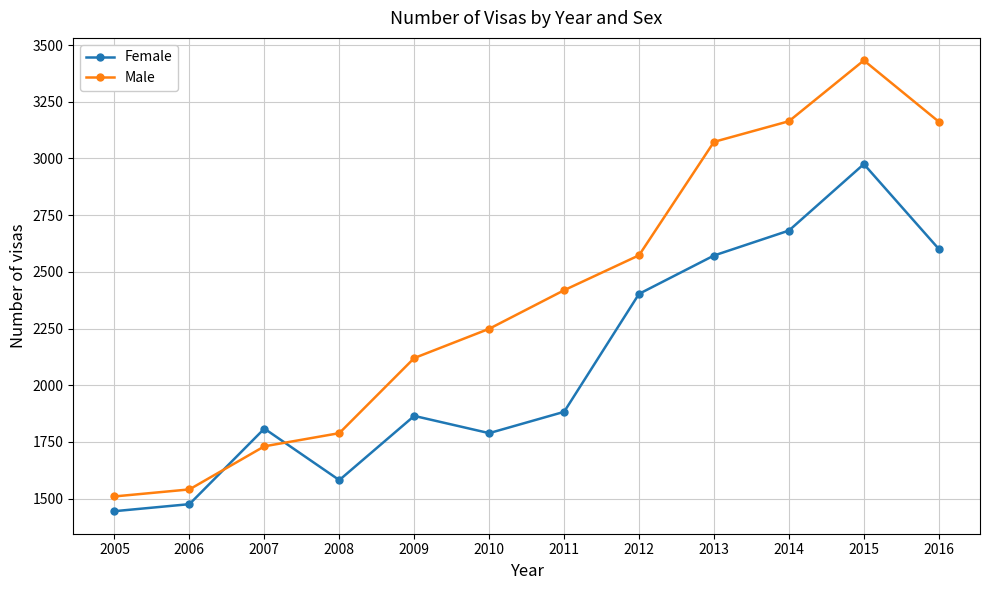

What is the difference between the maximum and minimum values in the Male series?

1922